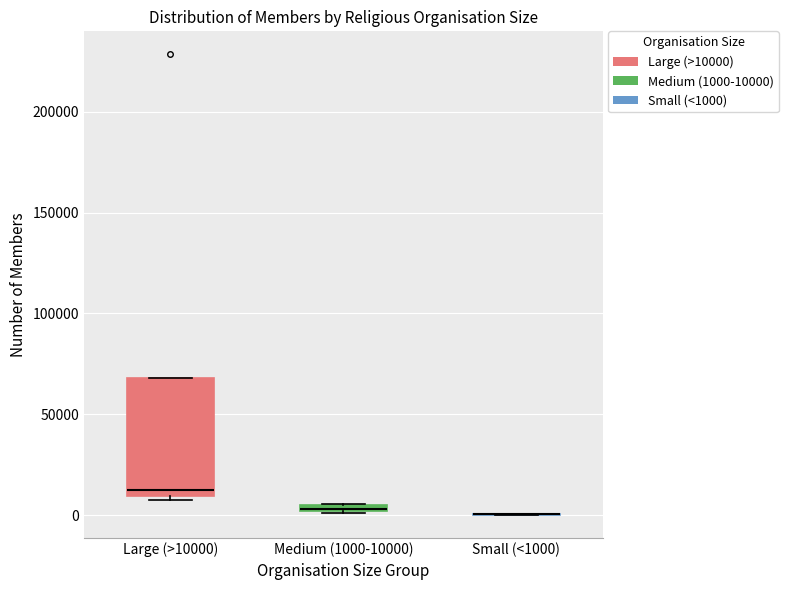

Which box is the tallest, from its lower edge to its upper edge?

Large (>10000)